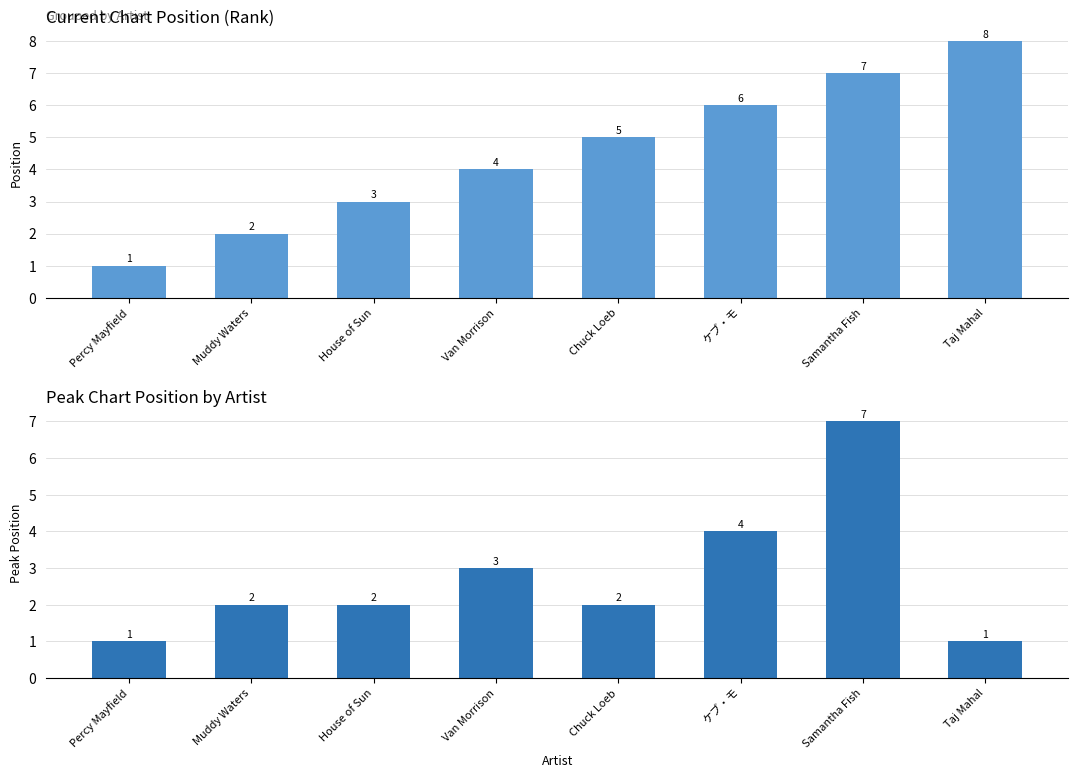

The Position series shows 6 at ケブ・モ. True or false?

True